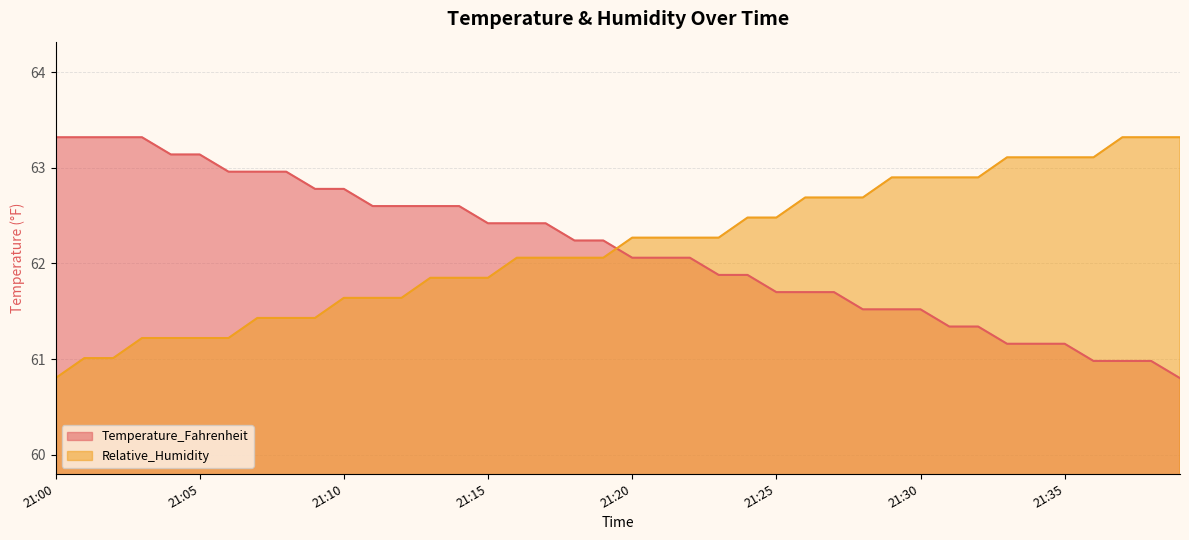

What is the spread (max minus min) of values at 21:23?

0.4